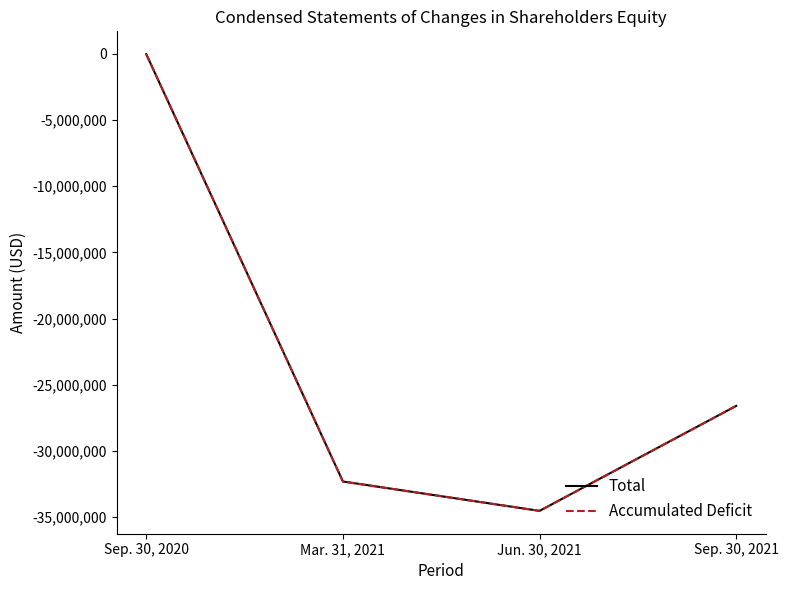

Read the Total value at Sep. 30, 2020.

-19123